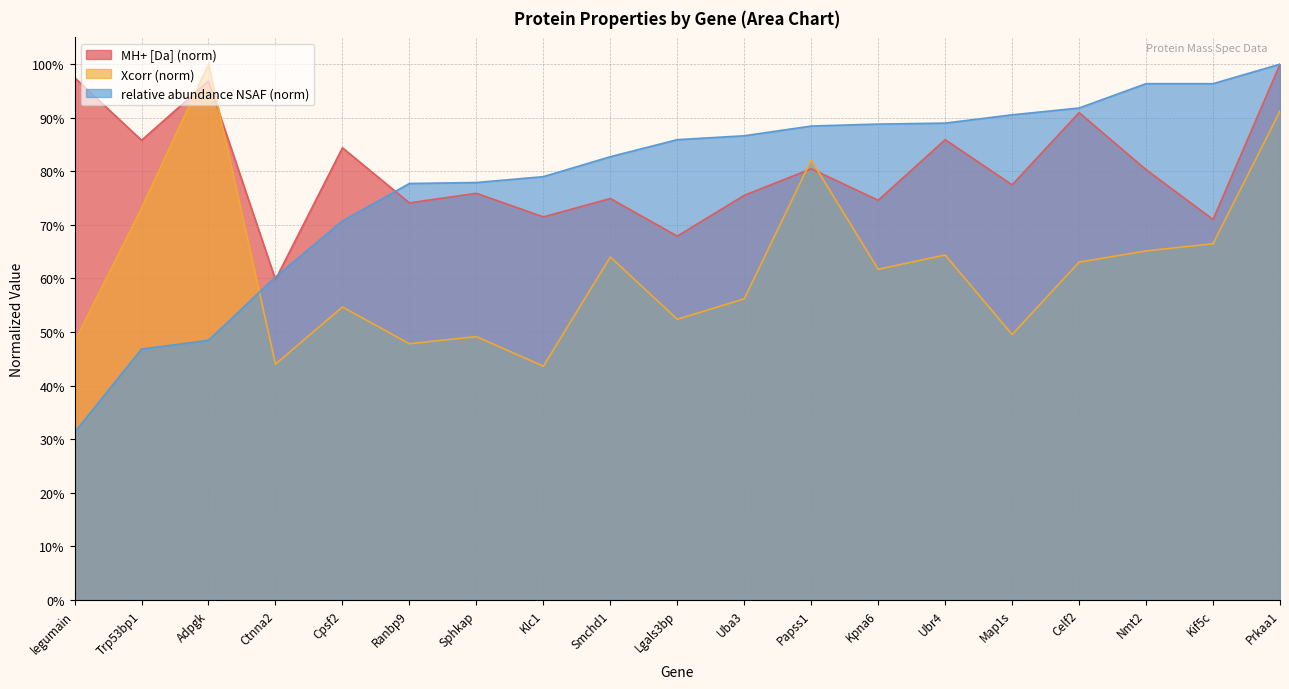

Reading right to left, list all the values displayed in this chart.

MH+ [Da]: Prkaa1=1.0	Kif5c=0.7	Nmt2=0.8	Celf2=0.9	Map1s=0.8	Ubr4=0.9	Kpna6=0.7	Papss1=0.8	Uba3=0.8	Lgals3bp=0.7	Smchd1=0.7	Klc1=0.7	Sphkap=0.8	Ranbp9=0.7	Cpsf2=0.8	Ctnna2=0.6	Adpgk=1.0	Trp53bp1=0.9	legumain=1.0
Xcorr: Prkaa1=0.9	Kif5c=0.7	Nmt2=0.7	Celf2=0.6	Map1s=0.5	Ubr4=0.6	Kpna6=0.6	Papss1=0.8	Uba3=0.6	Lgals3bp=0.5	Smchd1=0.6	Klc1=0.4	Sphkap=0.5	Ranbp9=0.5	Cpsf2=0.5	Ctnna2=0.4	Adpgk=1.0	Trp53bp1=0.7	legumain=0.5
relative abundance (NSAF): Prkaa1=1.0	Kif5c=1.0	Nmt2=1.0	Celf2=0.9	Map1s=0.9	Ubr4=0.9	Kpna6=0.9	Papss1=0.9	Uba3=0.9	Lgals3bp=0.9	Smchd1=0.8	Klc1=0.8	Sphkap=0.8	Ranbp9=0.8	Cpsf2=0.7	Ctnna2=0.6	Adpgk=0.5	Trp53bp1=0.5	legumain=0.3